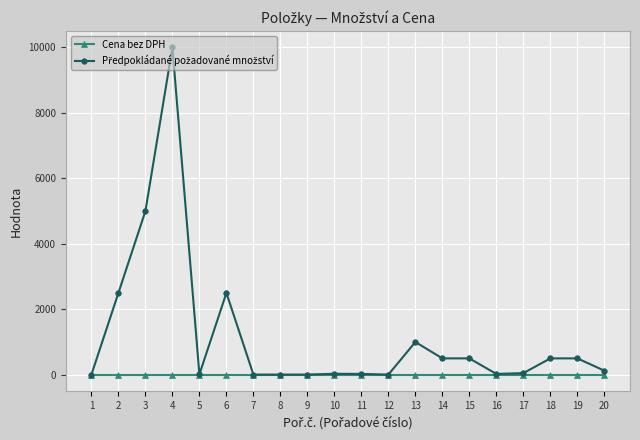

At which category is the sum across all series the highest?

4